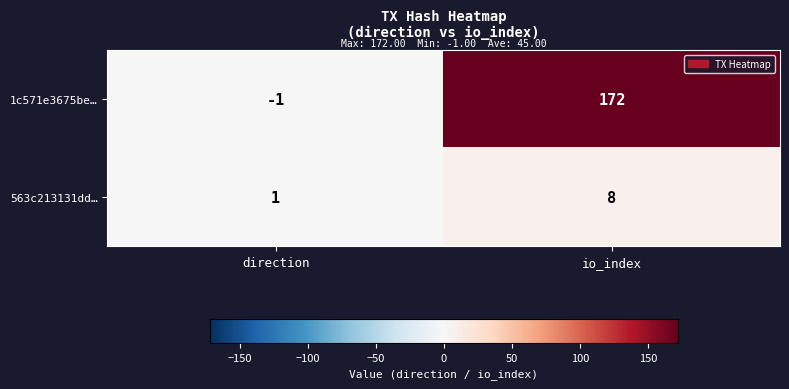

List the labels in order of 563c213131dd… value, smallest first.

direction, io_index